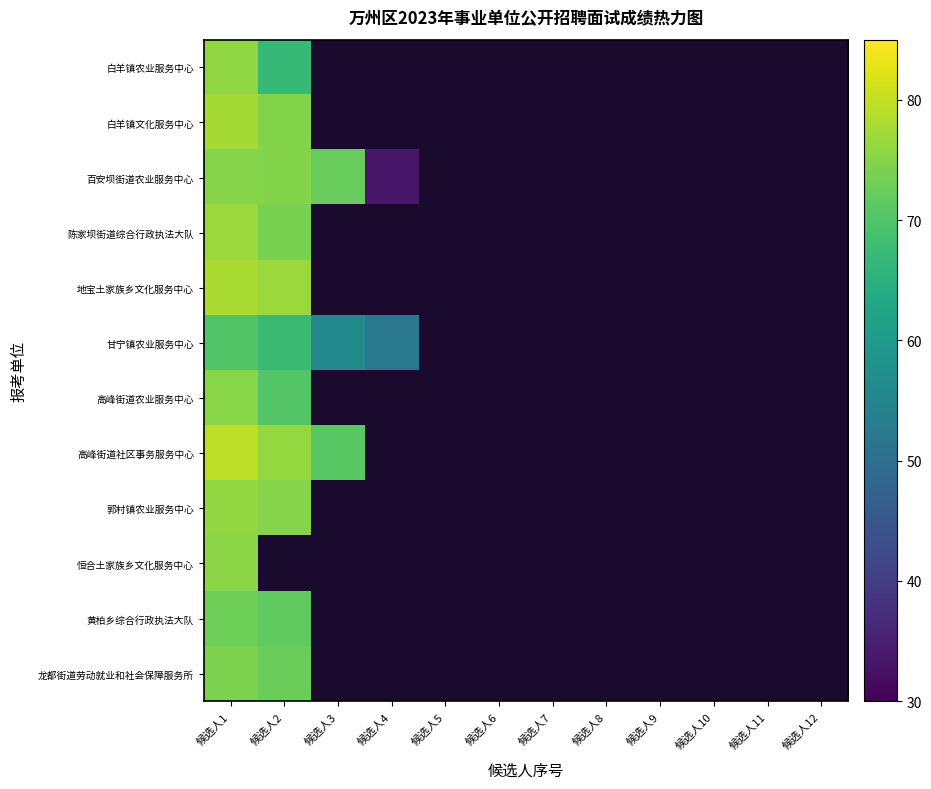

True or false: 百安坝街道农业服务中心 has a value of 100.6 at 候选人2.

False